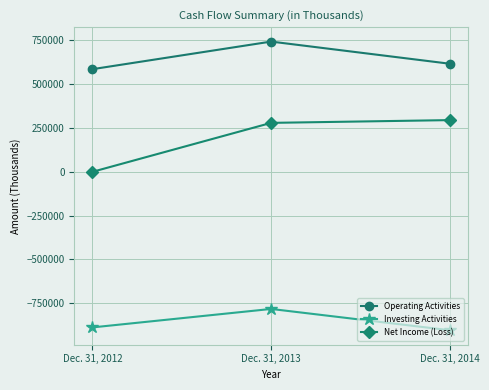

Which category has the highest value in the Operating Activities series?

Dec. 31, 2013